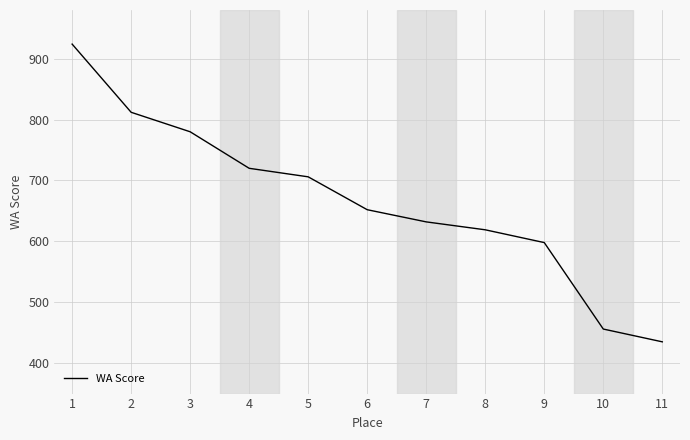

List the labels in order of value, largest first.

1, 2, 3, 4, 5, 6, 7, 8, 9, 10, 11